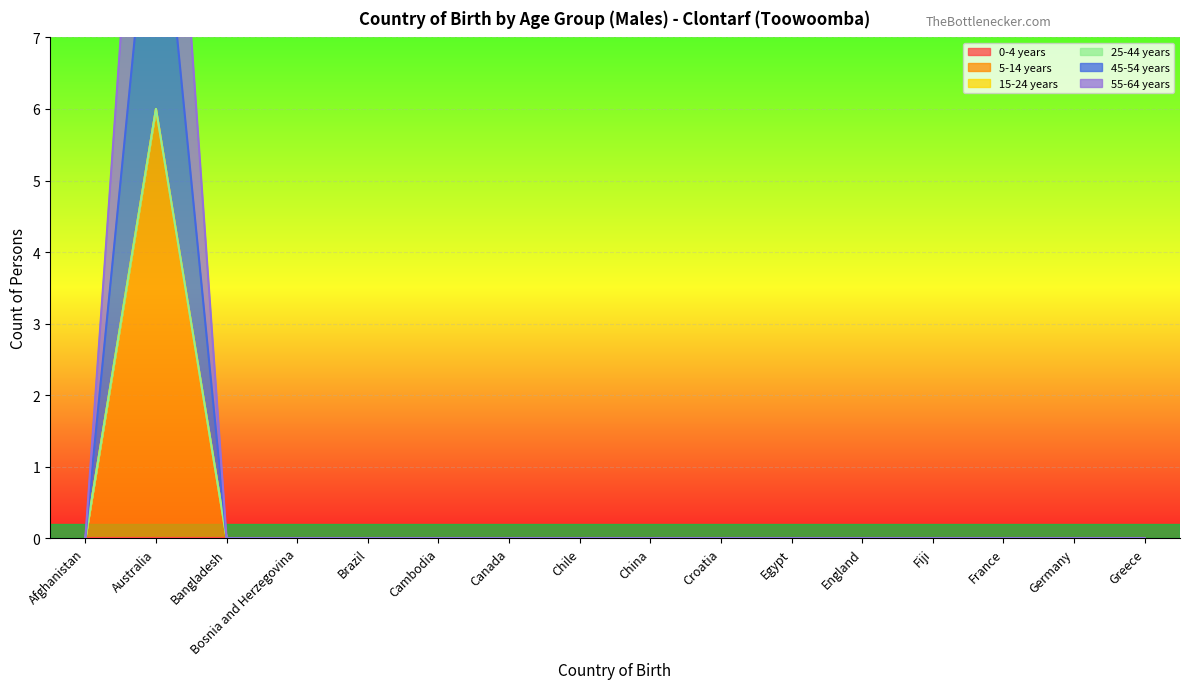

Which series has the largest total across all categories?

5-14 years